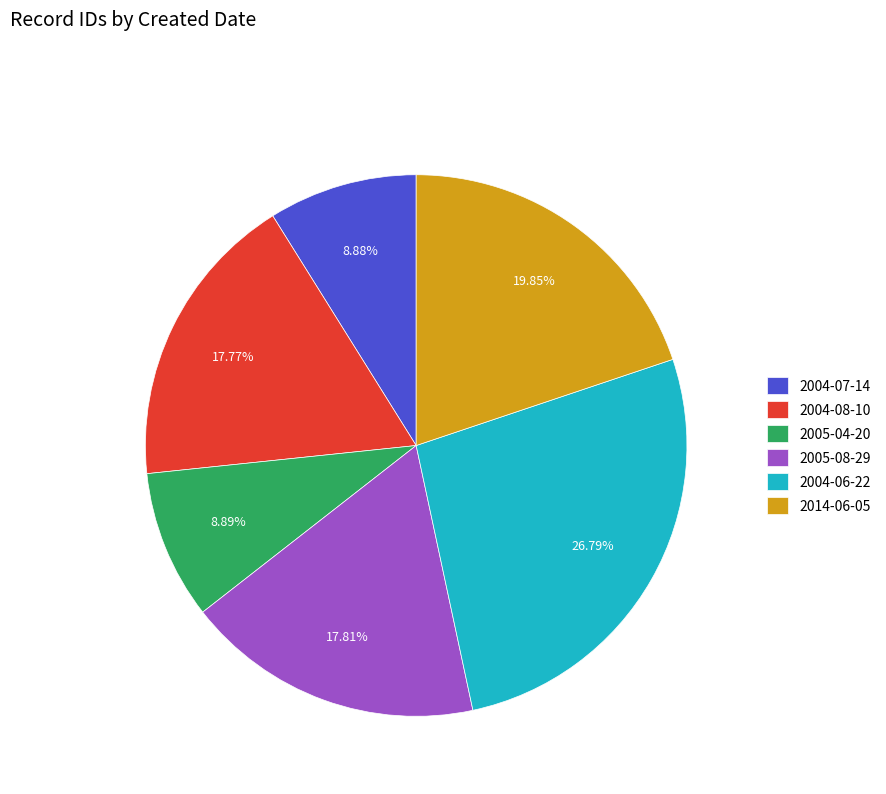

Does any single category account for the majority?

No